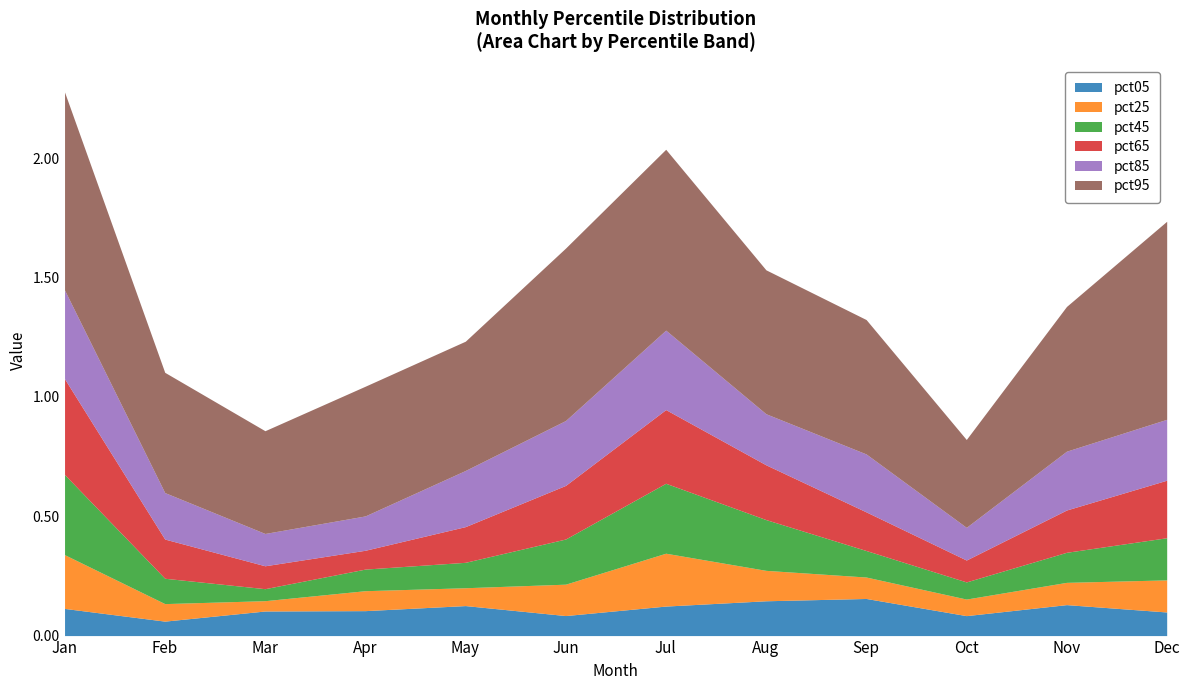

Between Jan and Sep, which series saw the biggest shift?

pct95